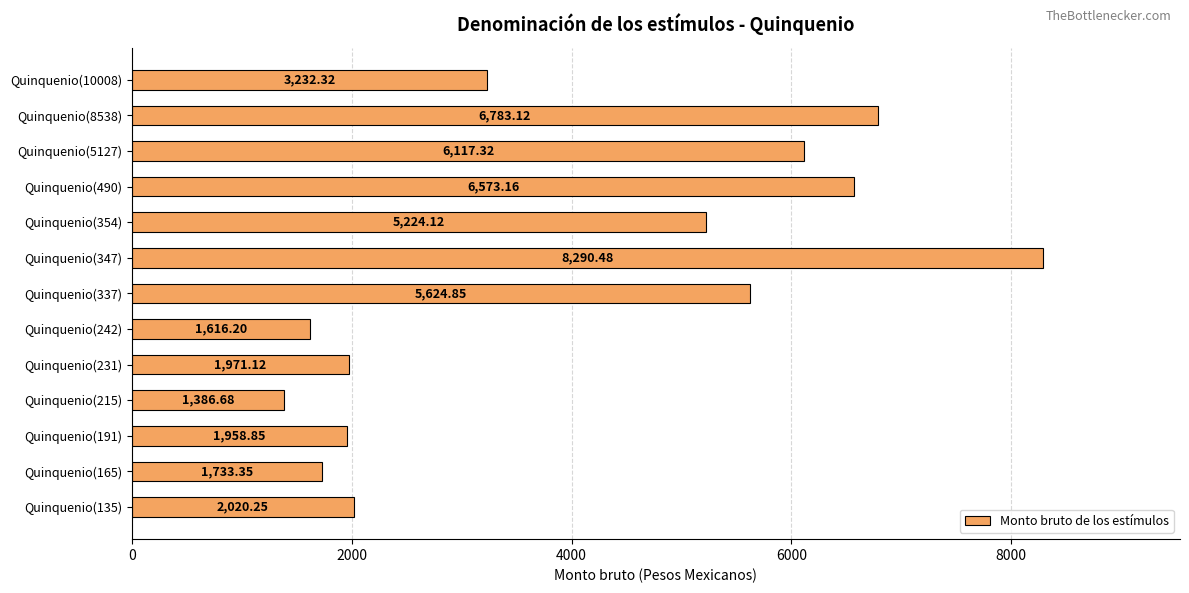

What is the sum of all values?

52531.8